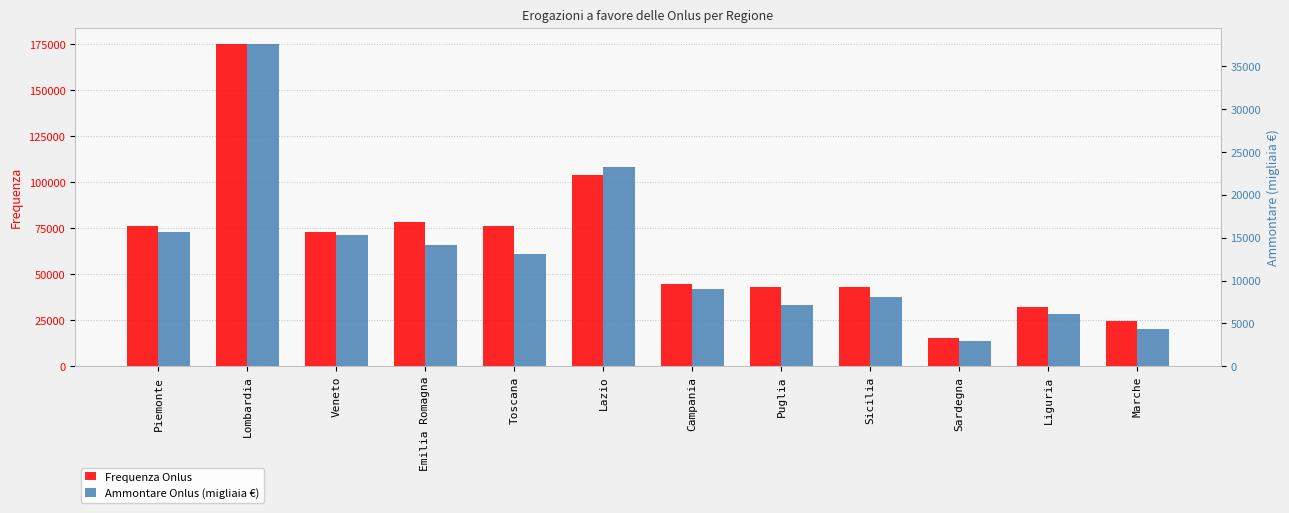

List the labels in order of Frequenza Onlus value, smallest first.

Sardegna, Marche, Liguria, Sicilia, Puglia, Campania, Veneto, Toscana, Piemonte, Emilia Romagna, Lazio, Lombardia